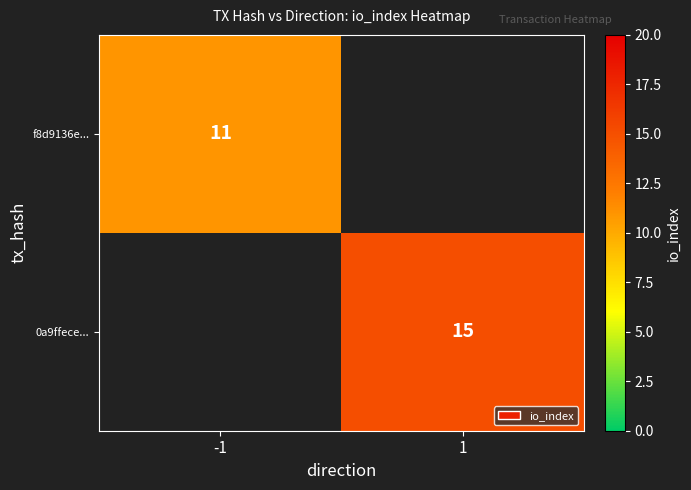

What is the greatest value displayed?

15.0